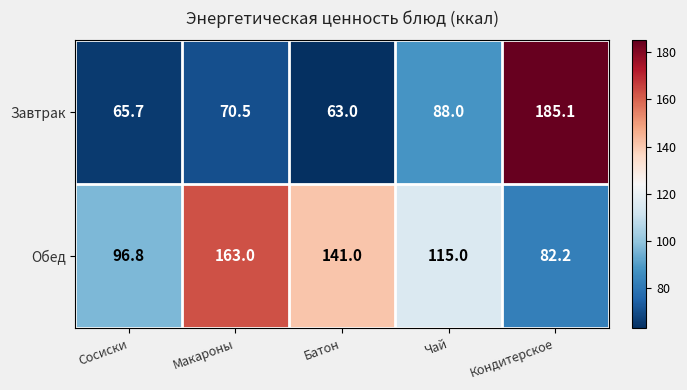

Reading right to left, extract all data points from this chart.

Завтрак: Кондитерское=185.1	Чай=88.0	Батон=63.0	Макароны=70.5	Сосиски=65.7
Обед: Кондитерское=82.2	Чай=115.0	Батон=141.0	Макароны=163.0	Сосиски=96.8